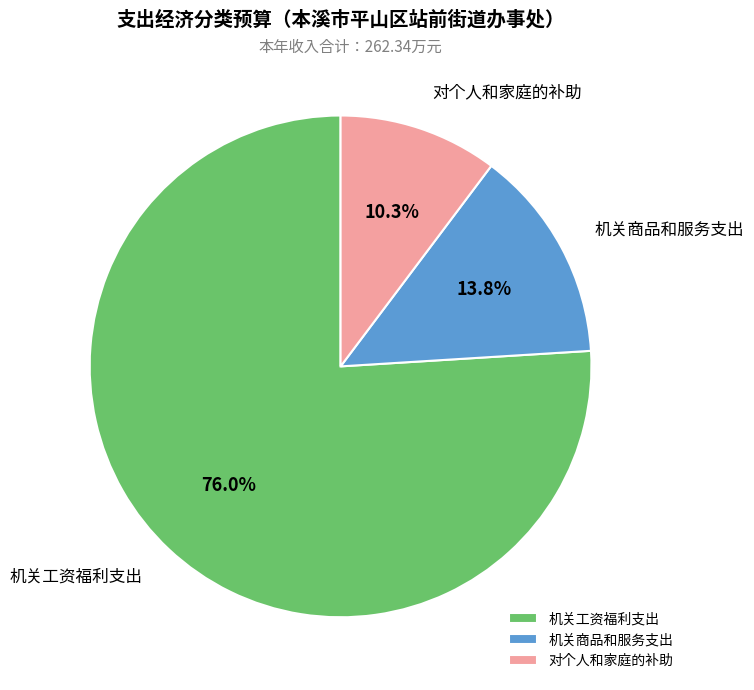

To the nearest percent, what is the difference between the 机关工资福利支出 and 机关商品和服务支出 slice percentages?

62%